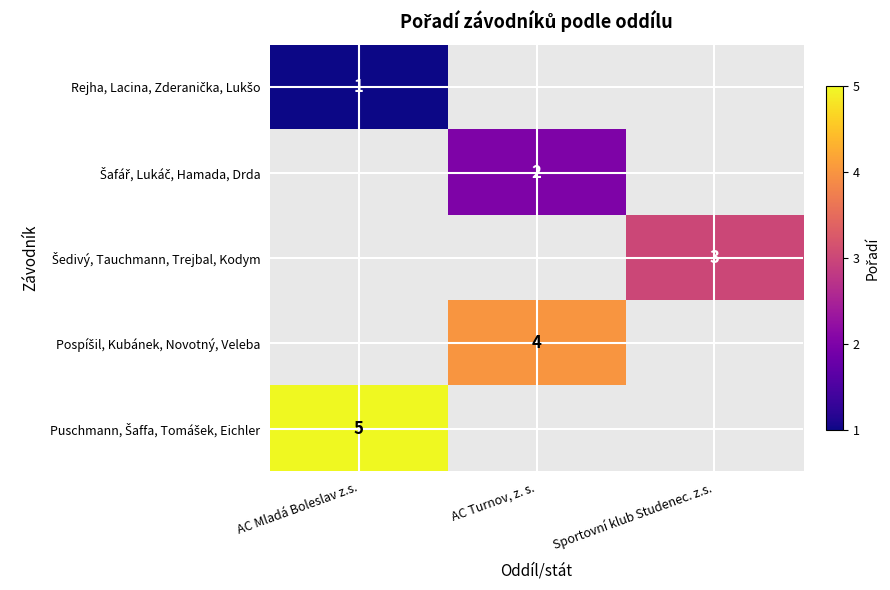

Which has a higher value, AC Mladá Boleslav z.s. or AC Turnov, z. s.?

AC Turnov, z. s.